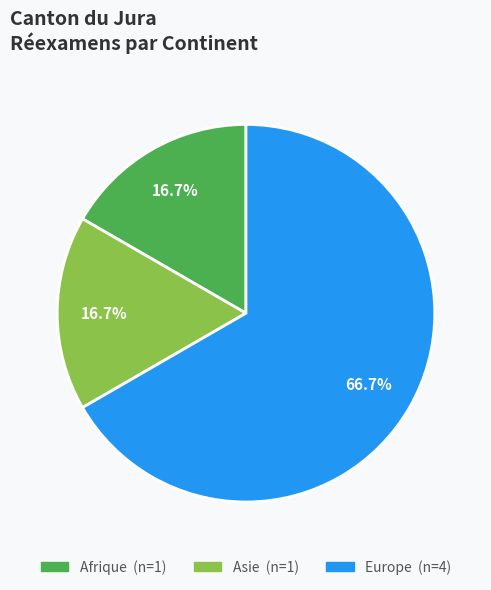

Is there a majority slice in this chart?

Yes